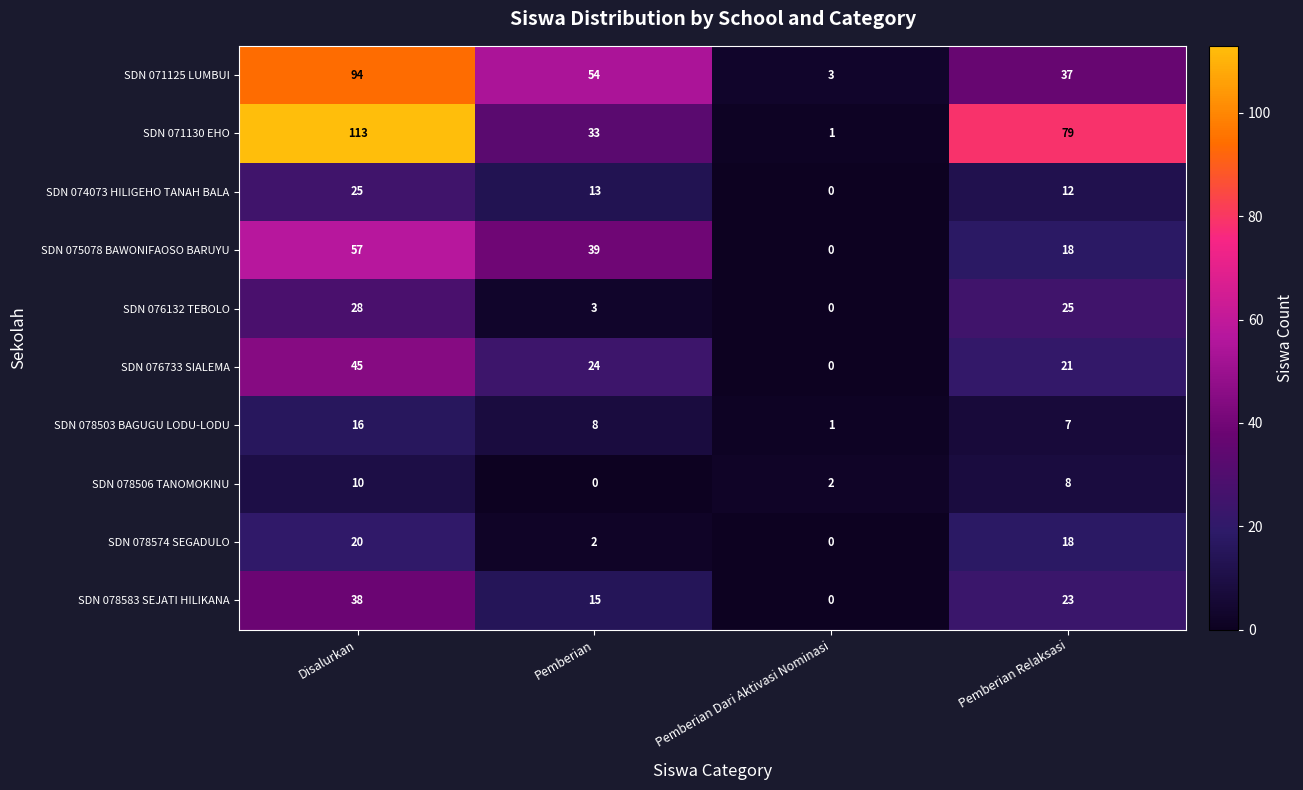

At which label does SDN 078503 BAGUGU LODU-LODU first exceed 8?

Disalurkan